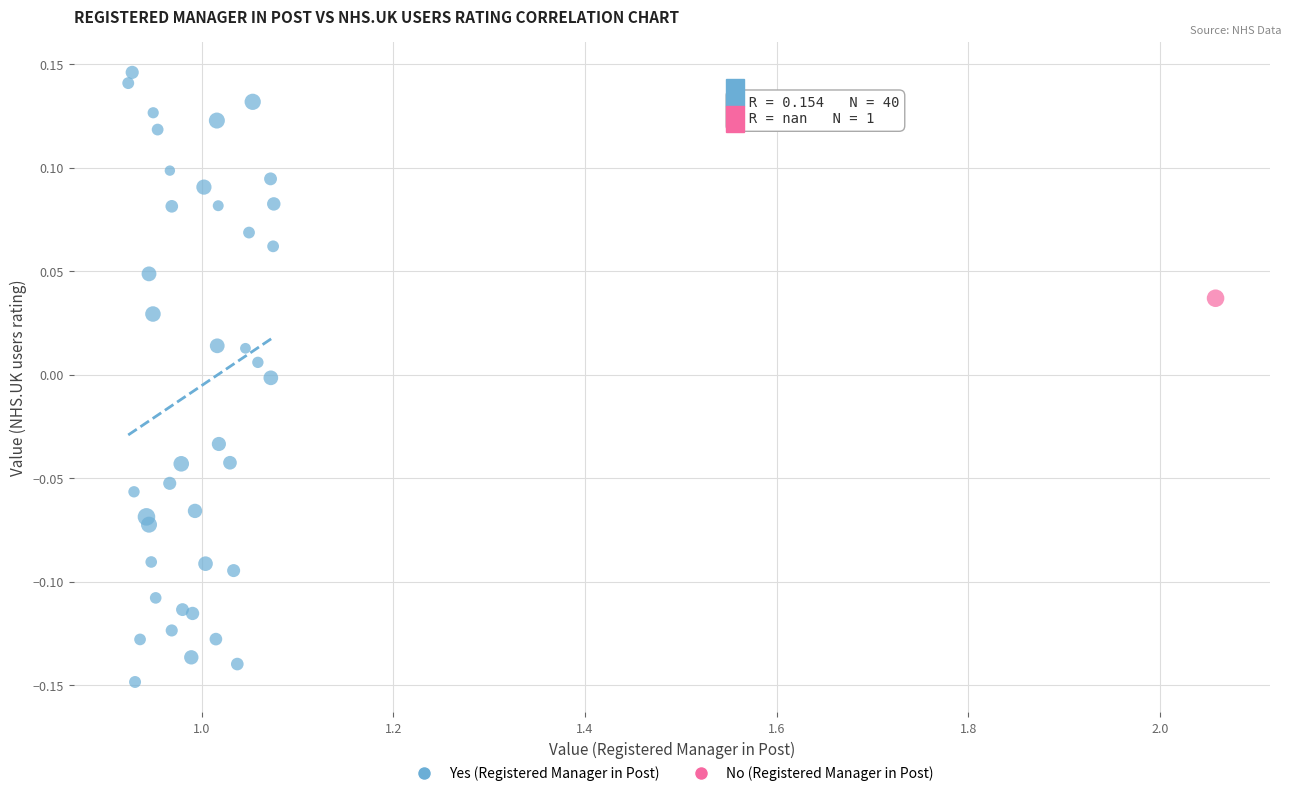

What are all the series names shown in the legend?

Yes (Registered Manager in Post), No (Registered Manager in Post)